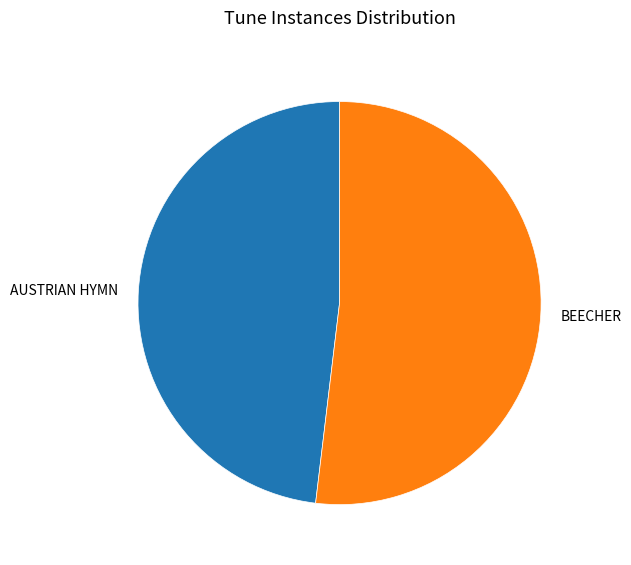

Is the sum of BEECHER and AUSTRIAN HYMN greater than half?

Yes